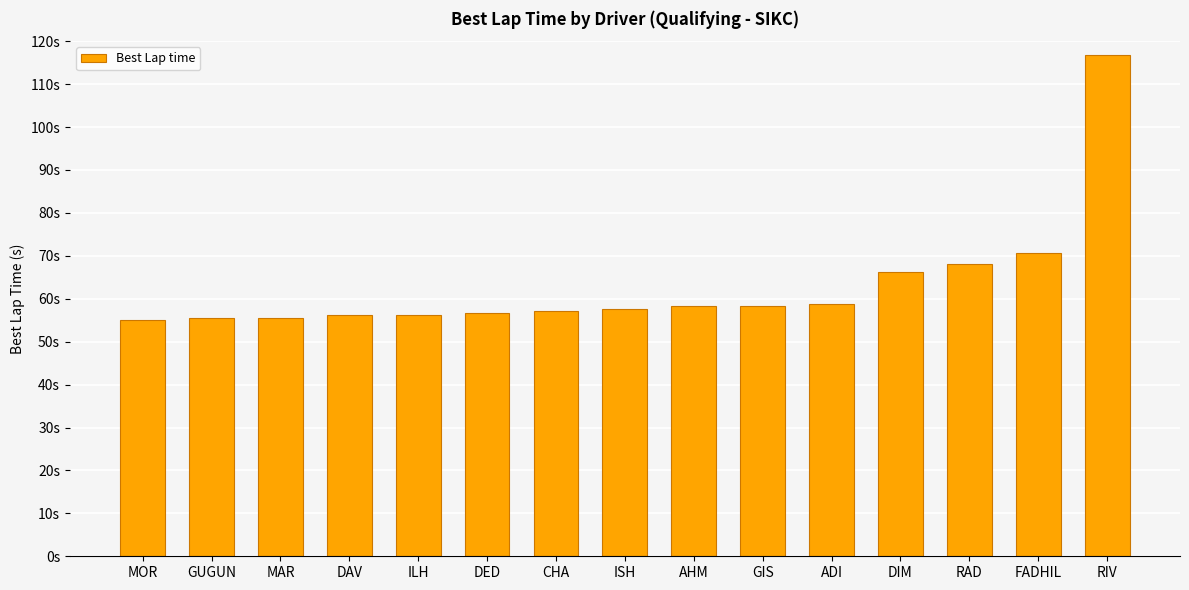

The chart shows a value of 17.1 at GUGUN. True or false?

False